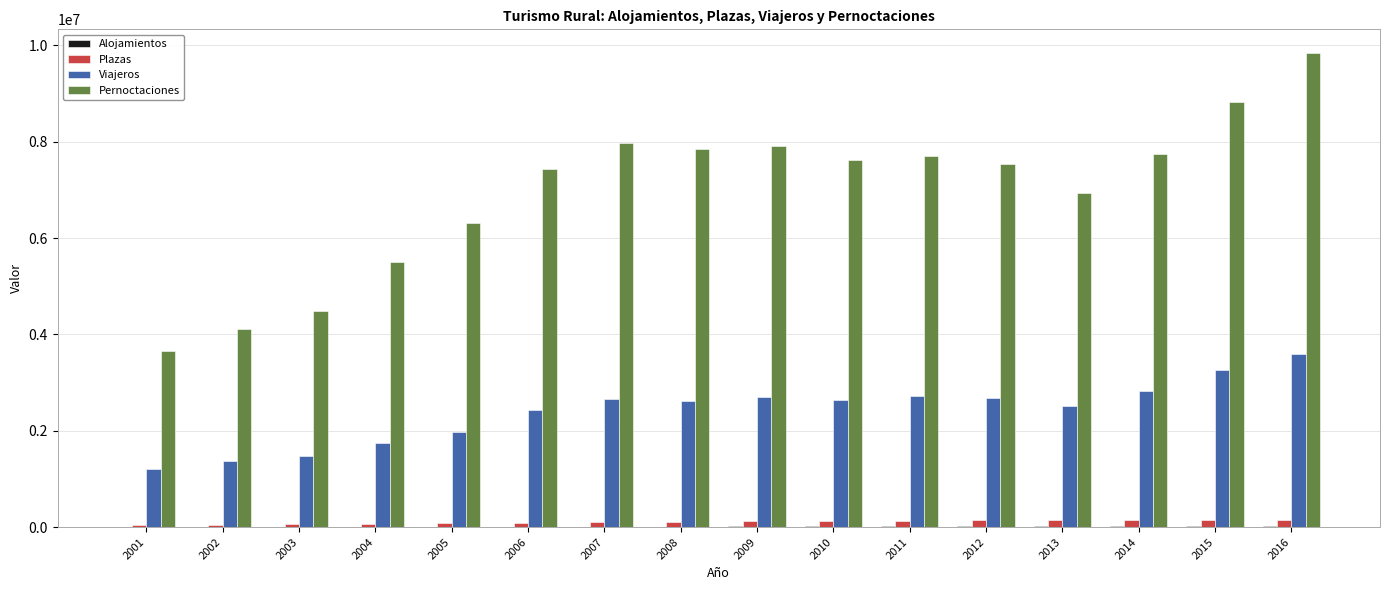

Which series changed the most between 2001 and 2008?

Pernoctaciones